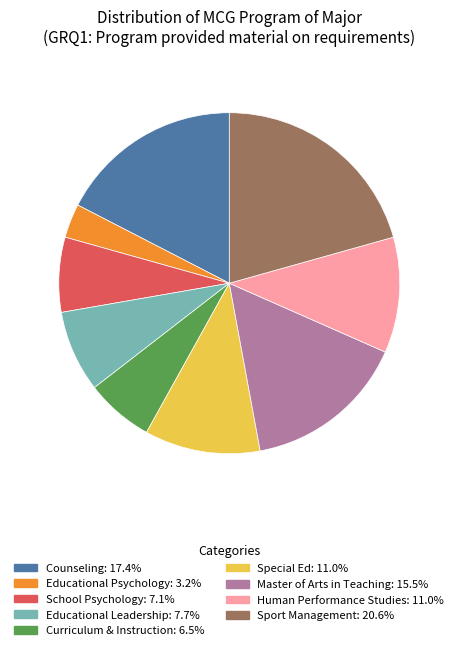

Do Master of Arts in Teaching and Curriculum & Instruction together represent more than half of the pie?

No